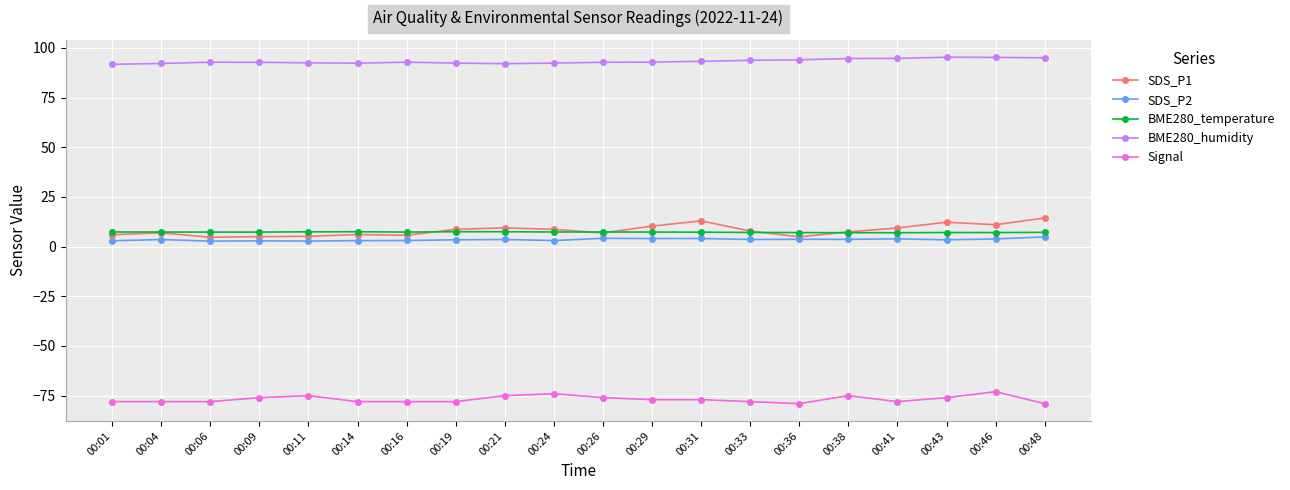

True or false: SDS_P2 has a value of 3.6 at 00:04.

True